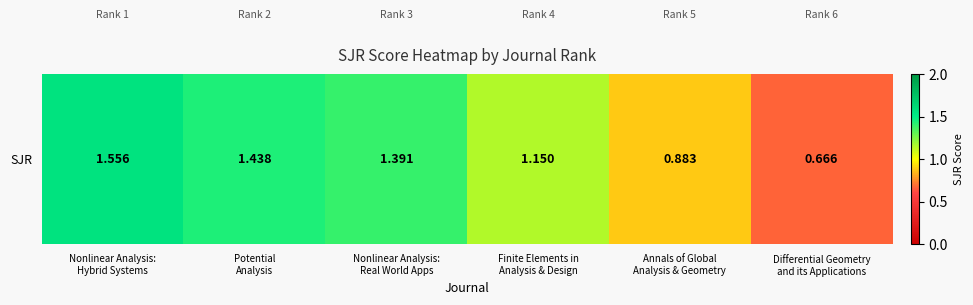

How many values are between 0 and 1?

2